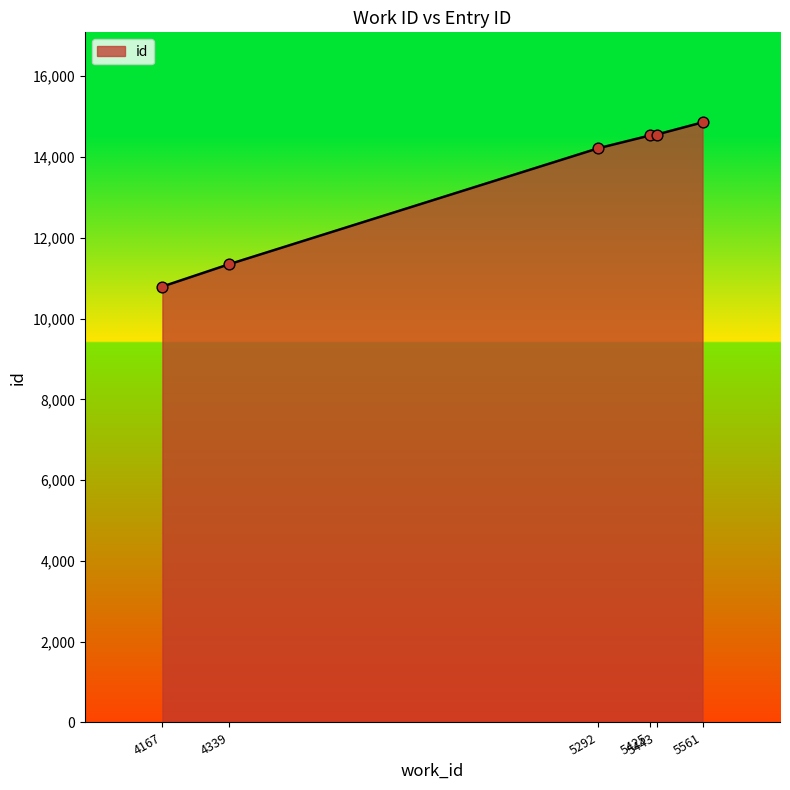

Approximately how many times larger is the value at 5292 compared to 4167?

1.3